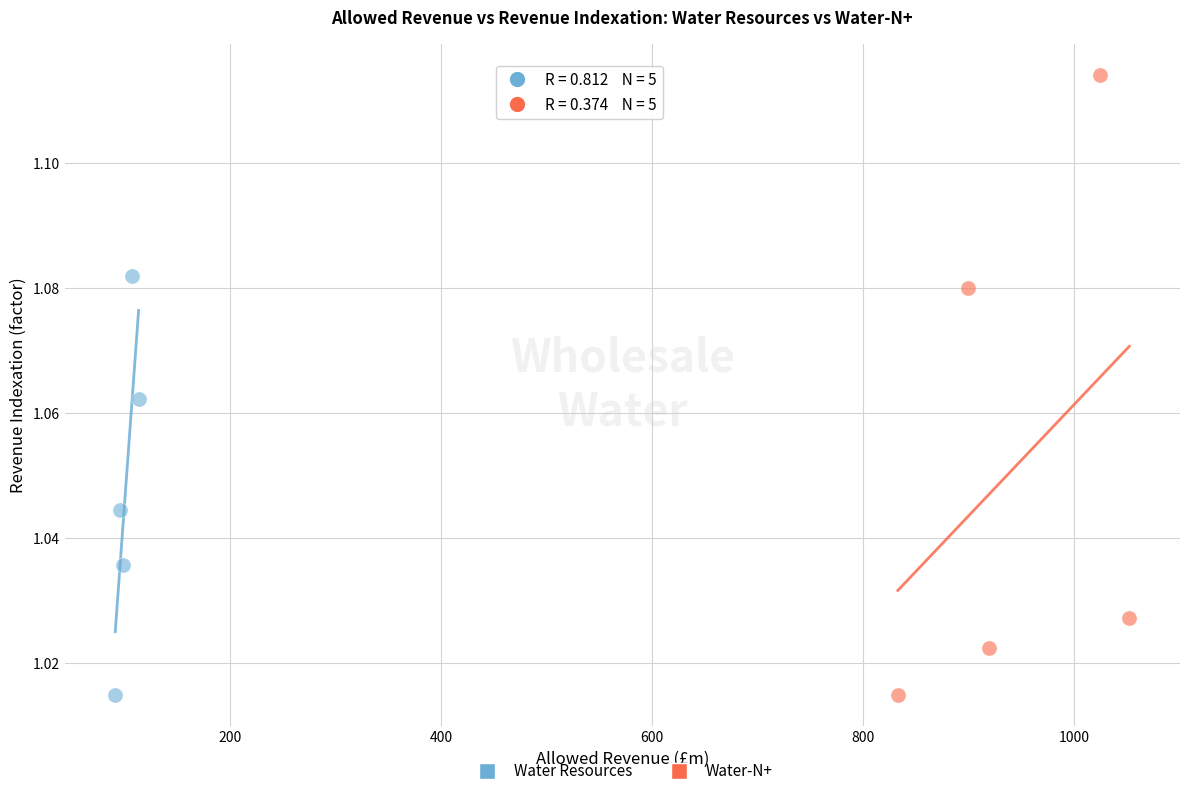

Which series has the largest Y range (max minus min)?

Water-N+